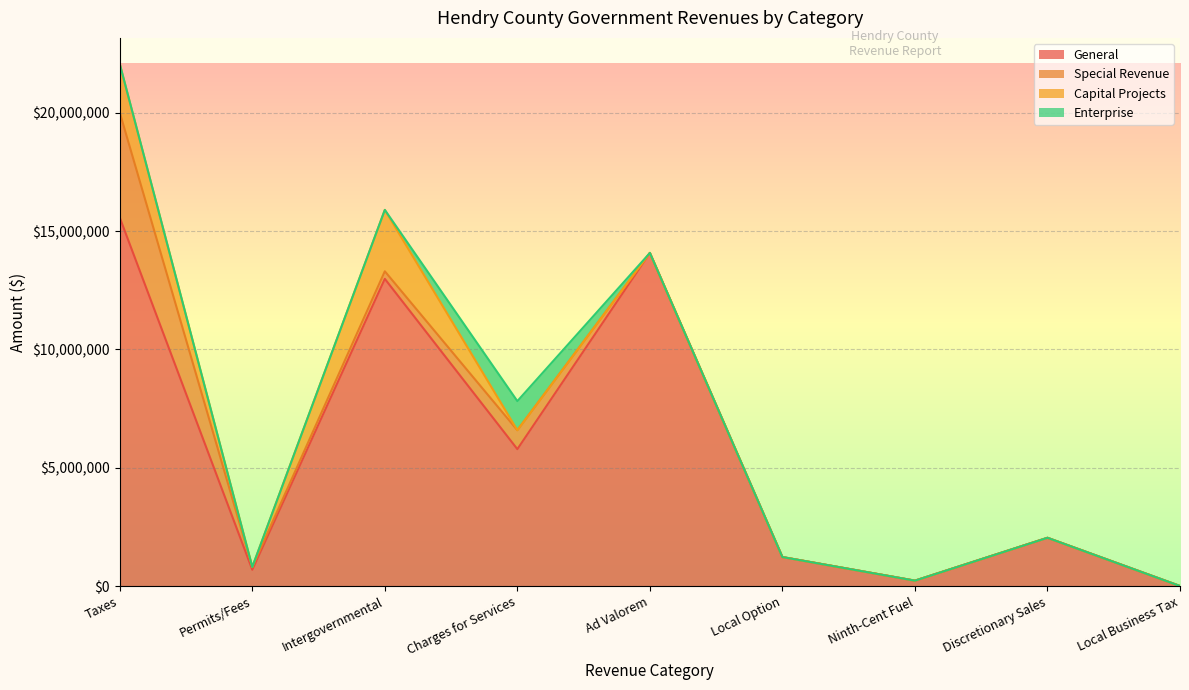

Which category has the lowest value in the Special Revenue series?

Ad Valorem